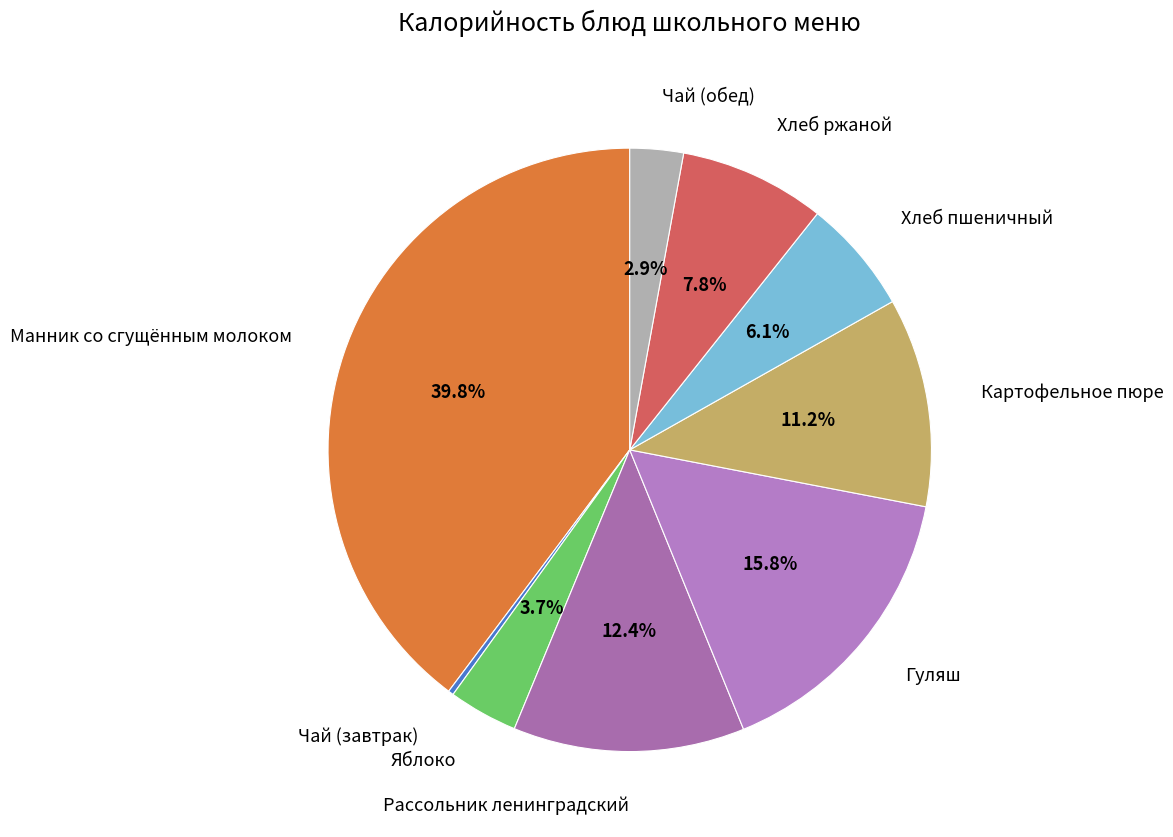

Is it true that Яблоко is 15% of the pie?

False